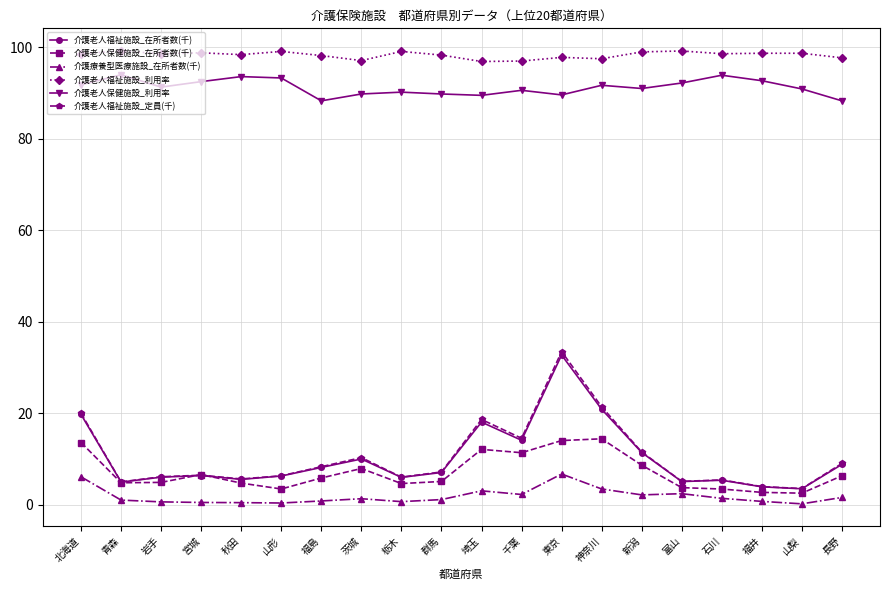

What is the value of the 介護老人福祉施設_利用率 point at the 18th from the left?

98.7